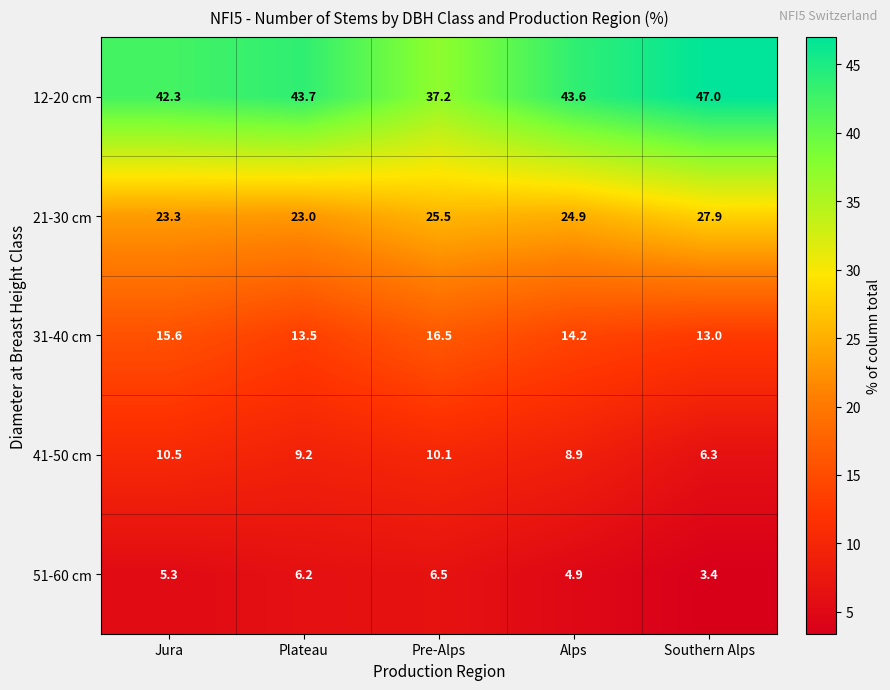

Which series has the largest range (max minus min)?

12-20 cm